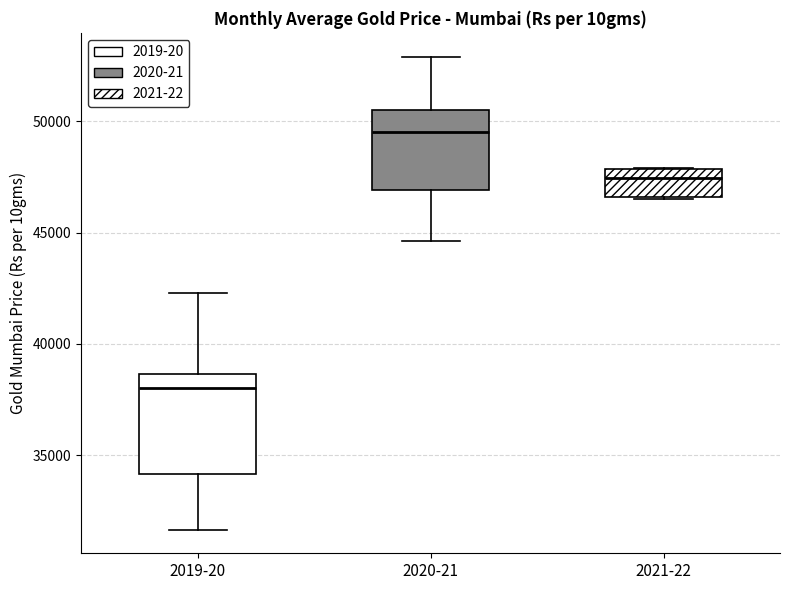

Which box's median line is the highest?

2020-21